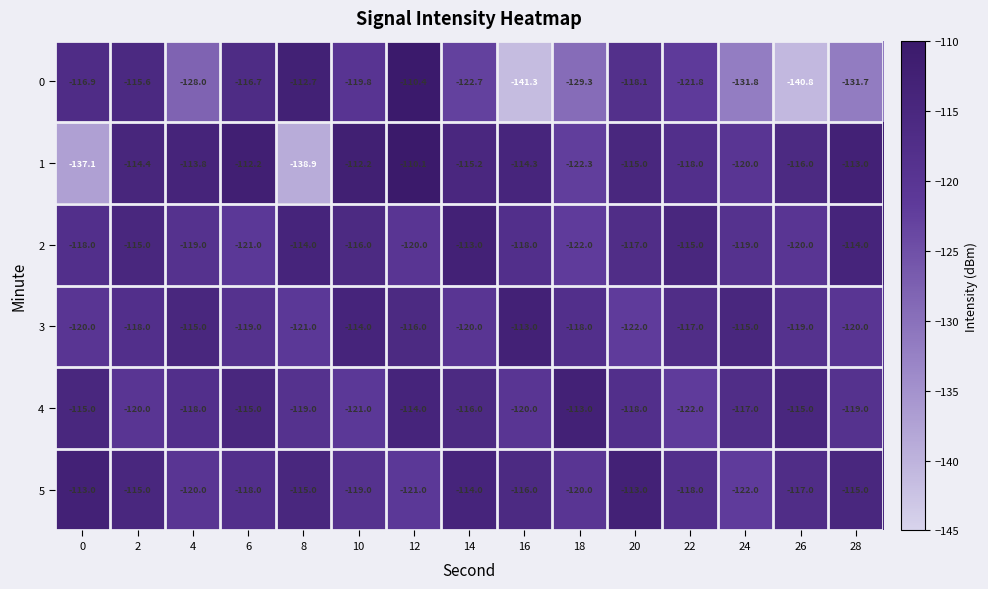

At which category is the sum across all series the highest?

12